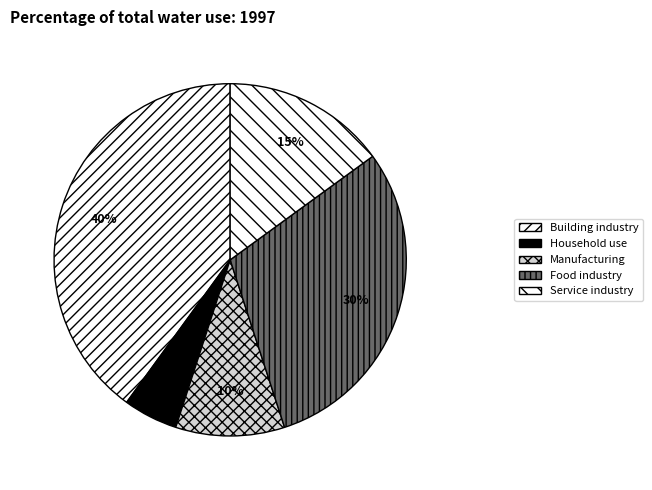

Does any single category account for the majority?

No